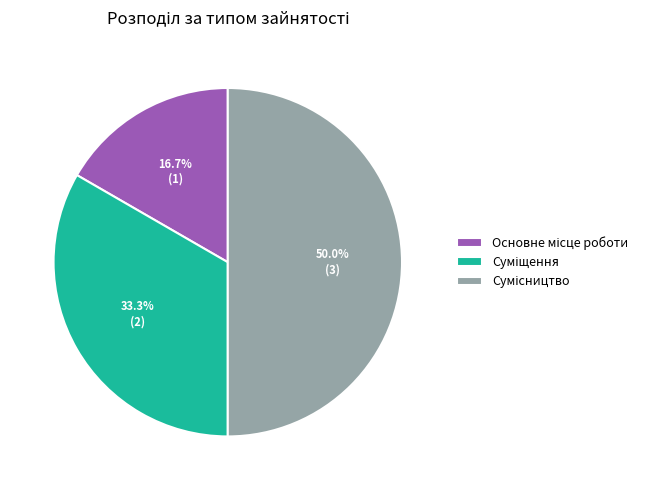

Which slice is the smallest?

Основне місце роботи